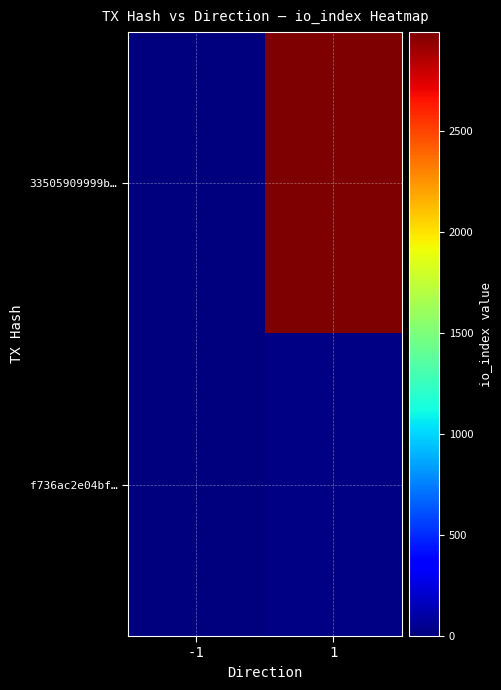

Reading right to left, transcribe all the data shown in this chart.

33505909999b…: 1=2992	-1=-1
f736ac2e04bf…: 1=15	-1=1